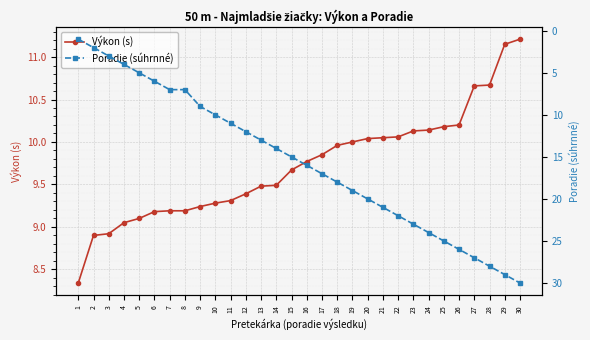

What is the difference between the second highest and second lowest values in the Poradie (súhrnné) series?

27.0